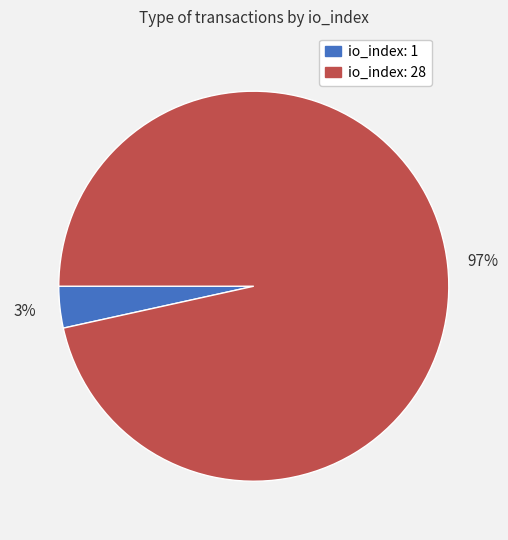

To the nearest percent, what portion does io_index: 1 represent?

3%